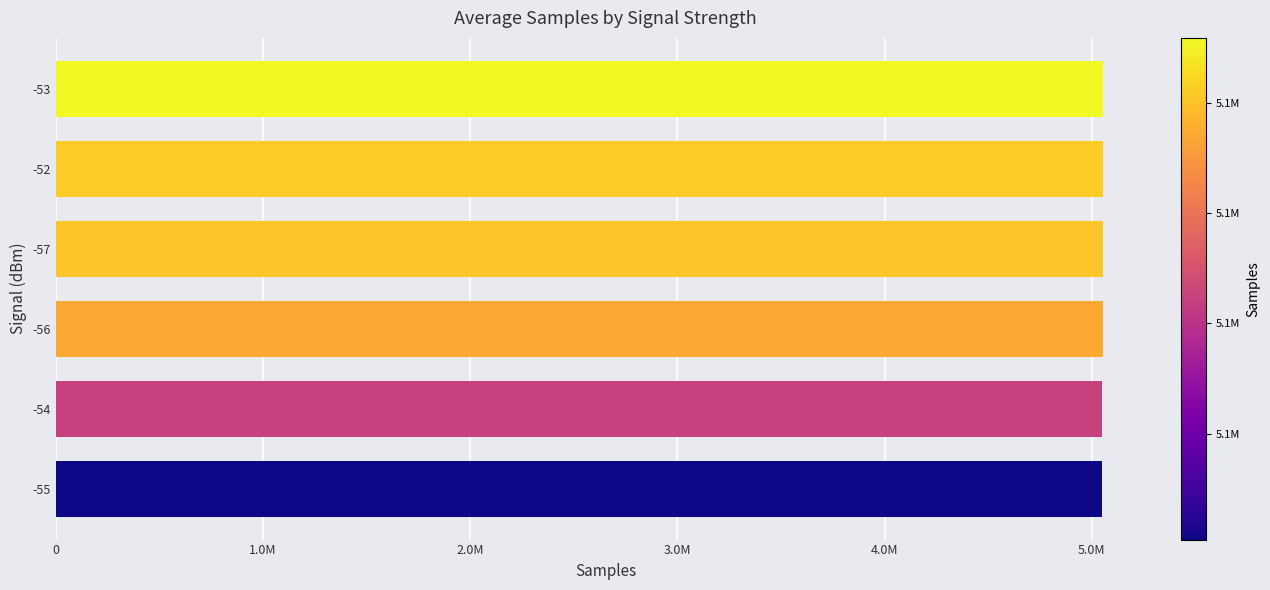

How many values are below 5052006?

3